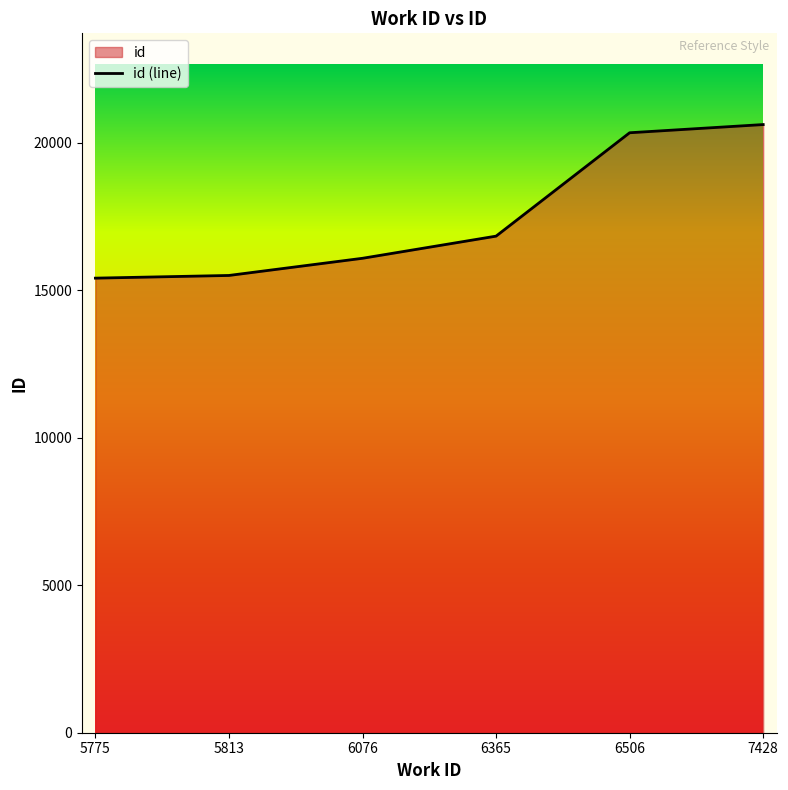

What is the average value?

17466